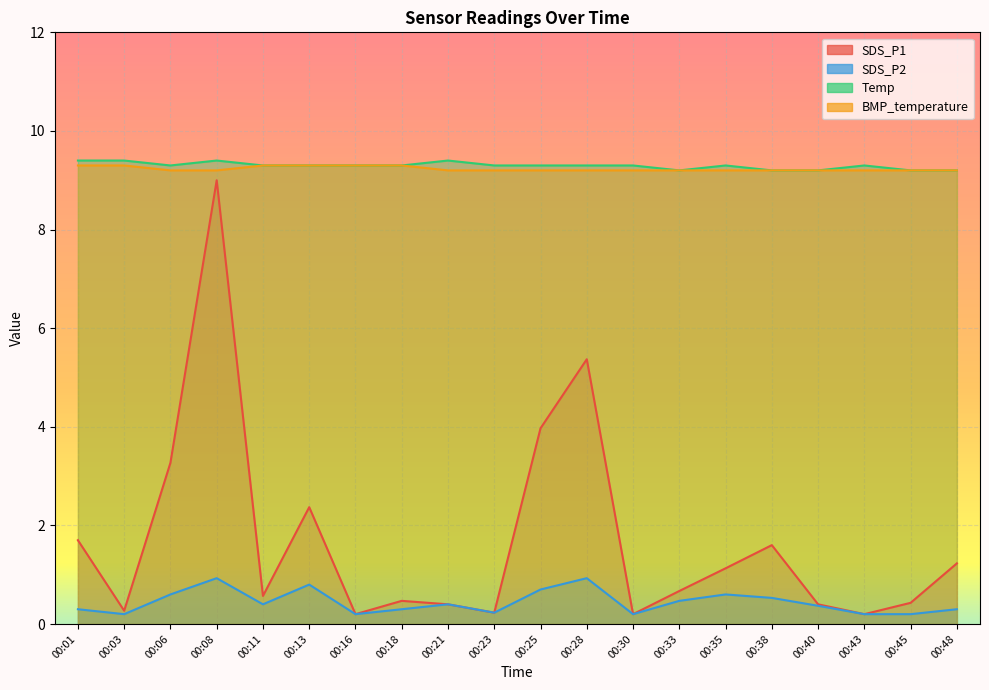

True or false: Temp and BMP_temperature cross at least once.

False